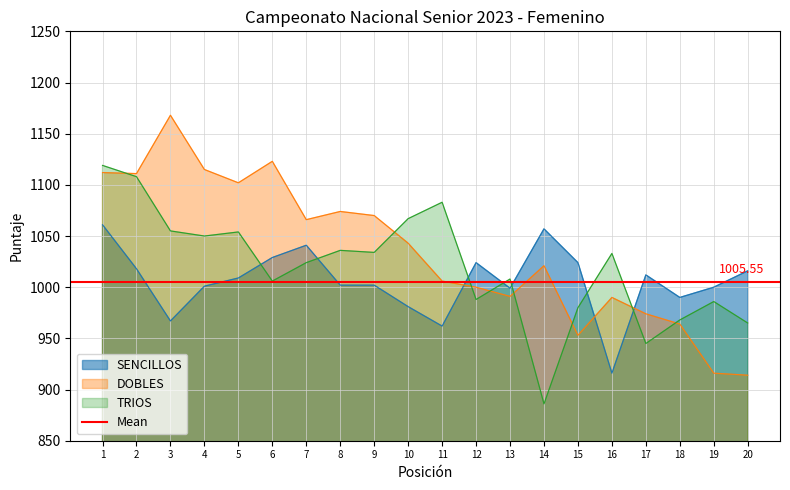

What is the value of the DOBLES point at the 12th from the left?

1000